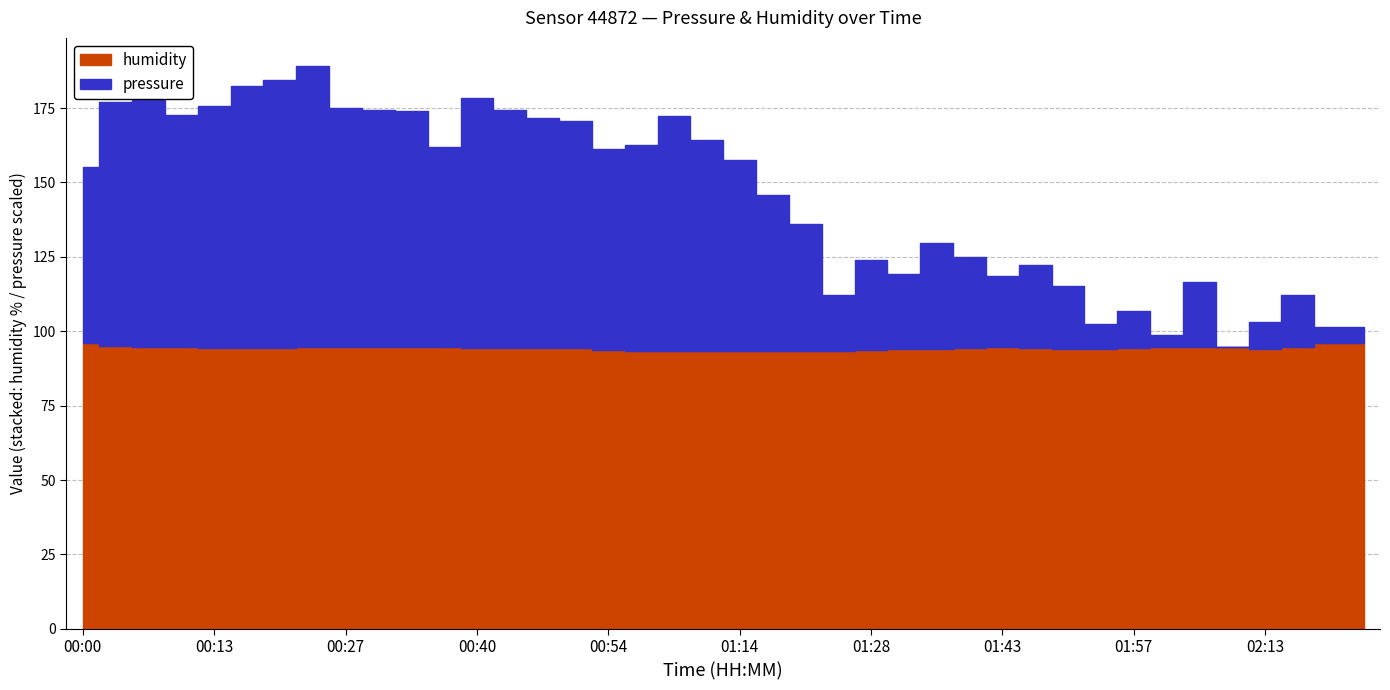

Where is pressure nearest to the value 102103?

01:21